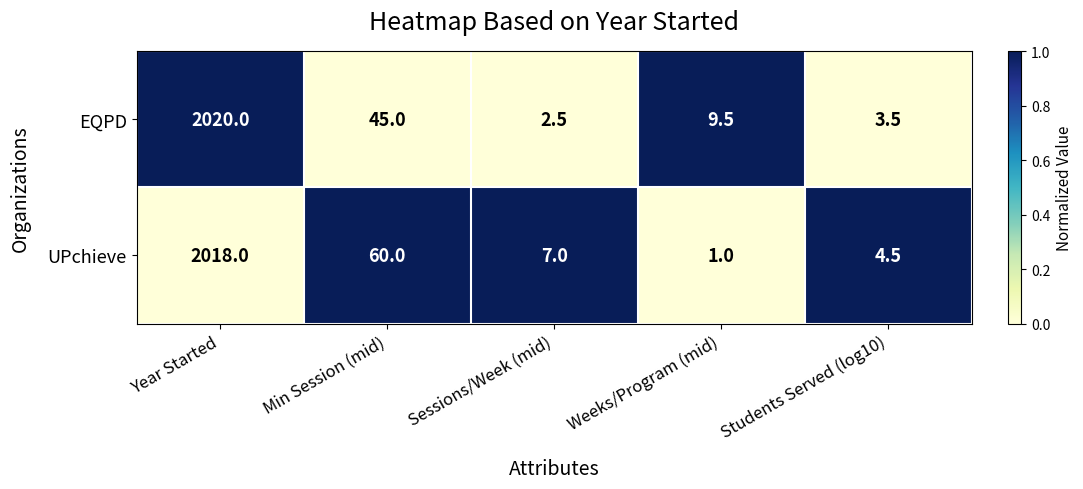

Which label corresponds to the smallest value in the chart?

Weeks/Program (mid)